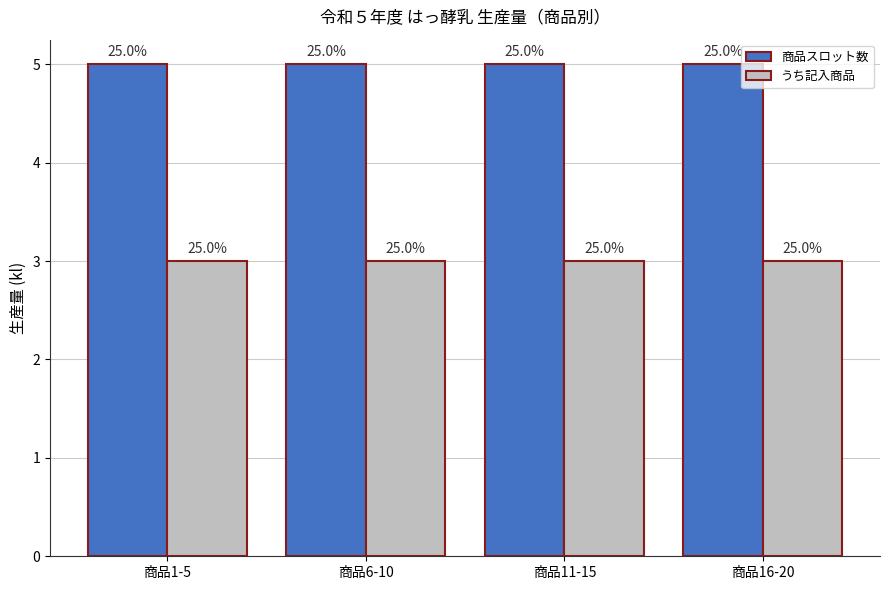

What is the sum of the うち記入商品 values at 商品11-15 and 商品16-20?

6